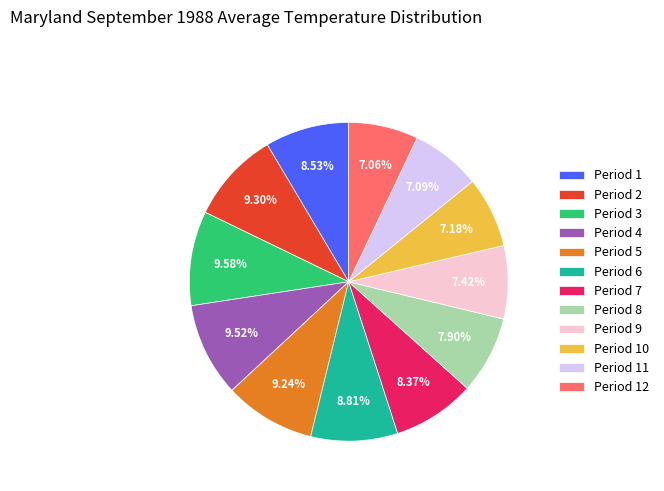

The Period 10 slice represents 7% of the pie. True or false?

True